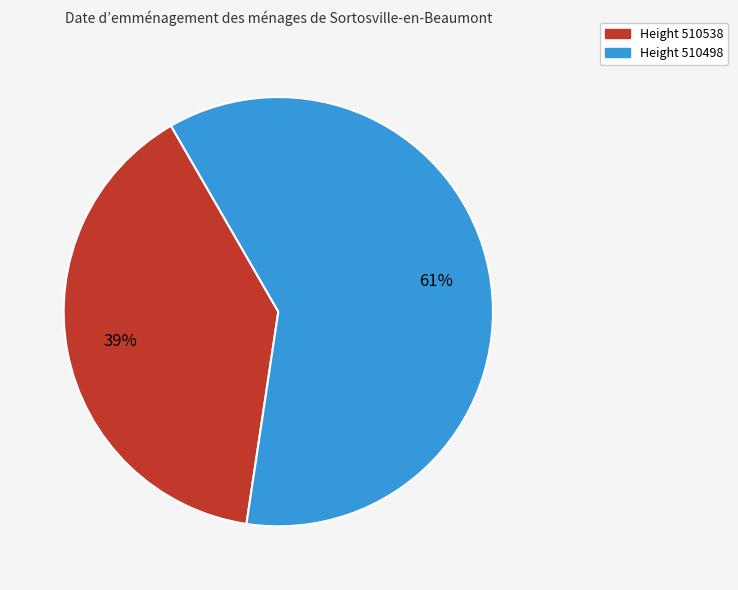

How many segments does this pie chart have?

2